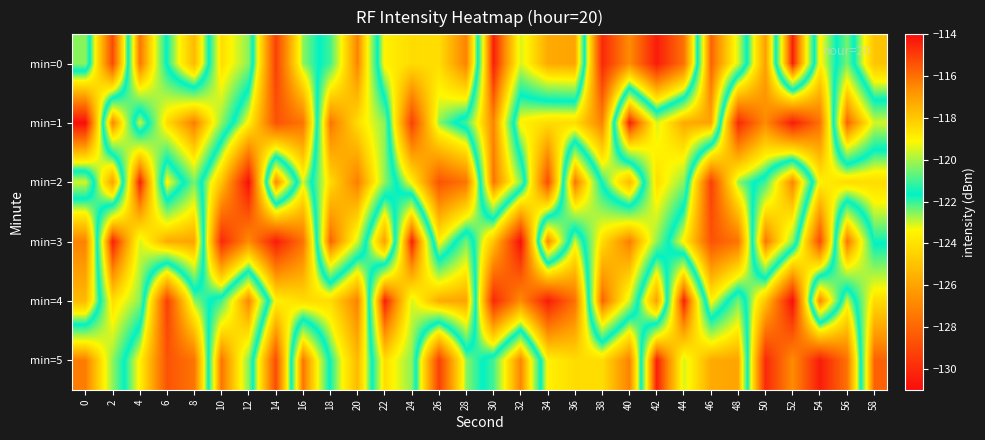

Which series changed the most between 4 and 20?

min=4